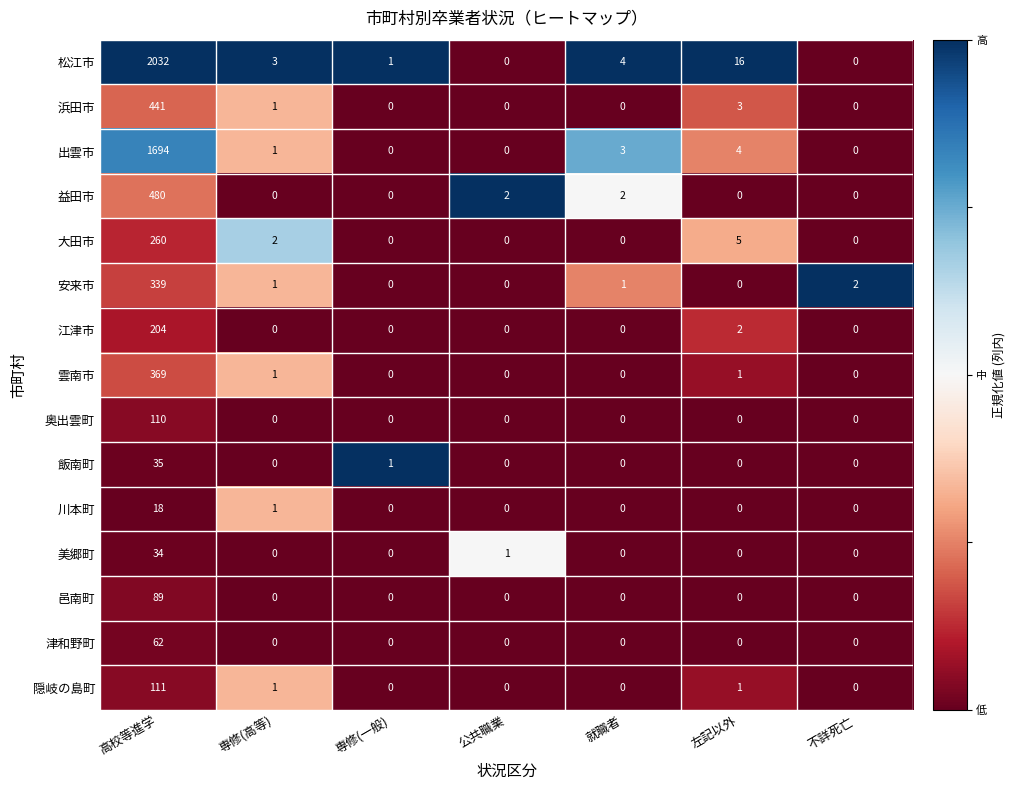

Which category has the highest value across all series?

高校等進学